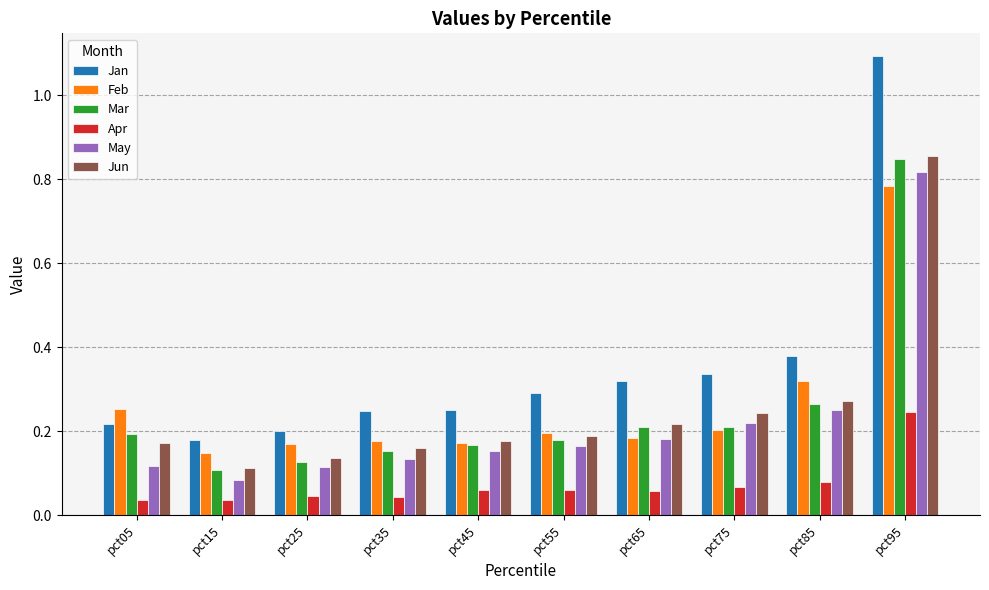

Which series has the largest range (max minus min)?

Jan